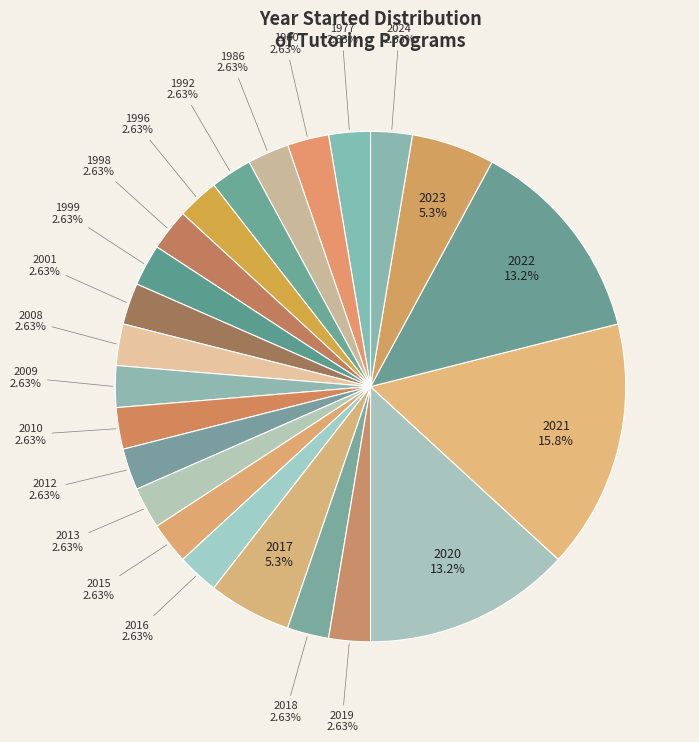

To the nearest percent, what portion does 2022 represent?

13%